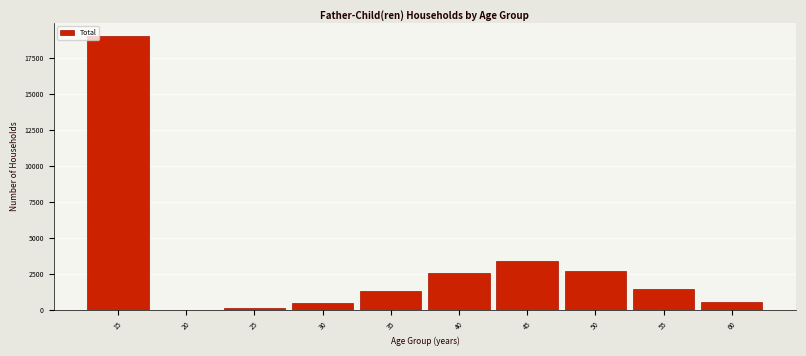

Reading left to right, extract all data points from this chart.

15=18986	20=28	25=157	30=468	35=1315	40=2597	45=3415	50=2730	55=1500	60=596